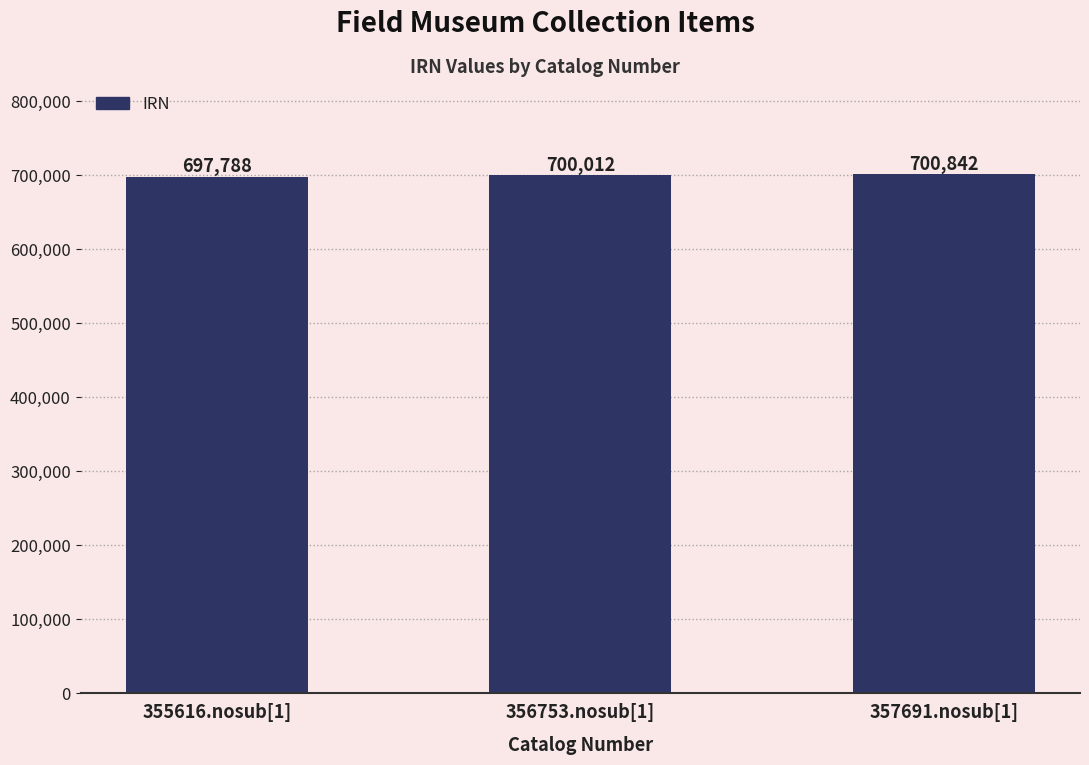

How many distinct data groups are displayed?

1